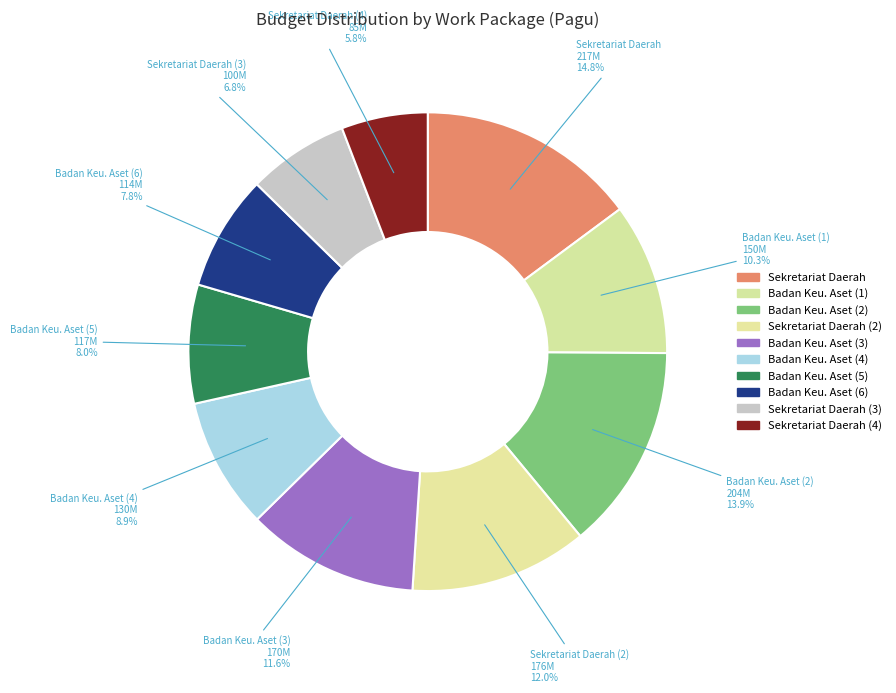

Rank the categories by value from lowest to highest.

SEKRETARIAT DAERAH (4), SEKRETARIAT DAERAH (3), Badan Keuangan dan Aset Daerah (6), Badan Keuangan dan Aset Daerah (5), Badan Keuangan dan Aset Daerah (4), Badan Keuangan dan Aset Daerah (1), Badan Keuangan dan Aset Daerah (3), SEKRETARIAT DAERAH (2), Badan Keuangan dan Aset Daerah (2), SEKRETARIAT DAERAH